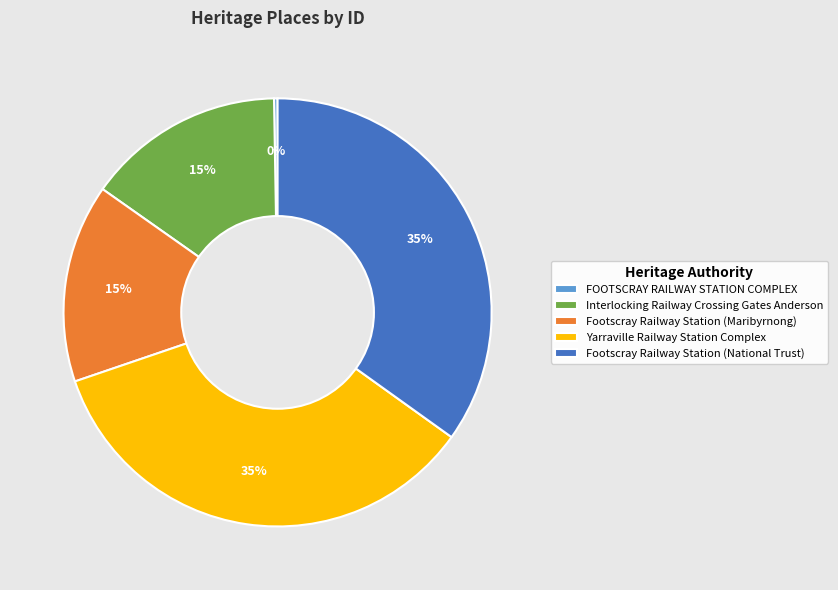

Which has a higher value, Footscray Railway Station (Maribyrnong) or Yarraville Railway Station Complex?

Yarraville Railway Station Complex